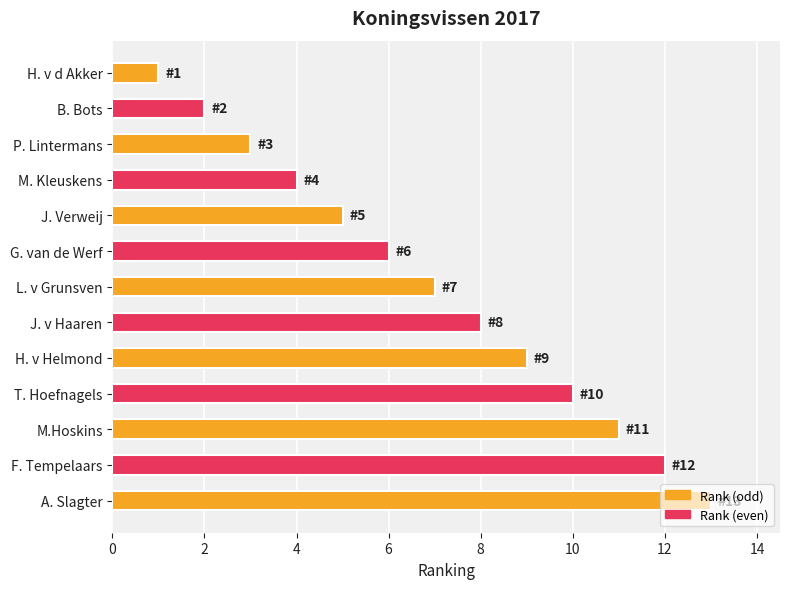

Read the value at L. v Grunsven.

7